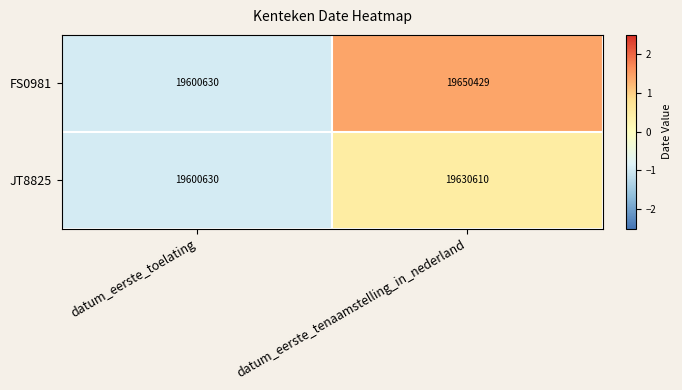

Which series has the largest range (max minus min)?

FS0981